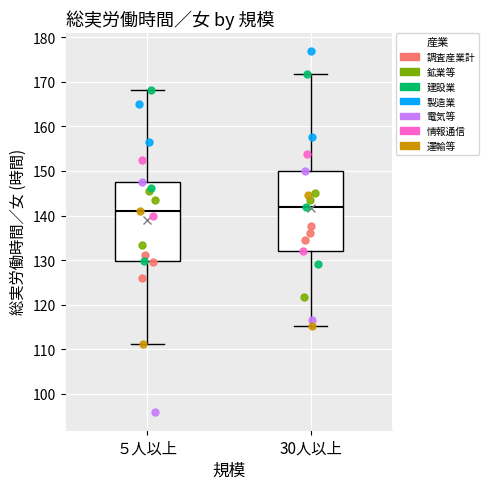

Reading left to right, transcribe this box plot: for each box, give where its median line is, the range the box spans, and where its two whiskers end, as read against the y-axis. The values are not printed on the chart, so give them approximately, as read against the axis.

５人以上: median 141, box 130 to 148, whiskers 111 to 168
30人以上: median 142, box 132 to 150, whiskers 115 to 172